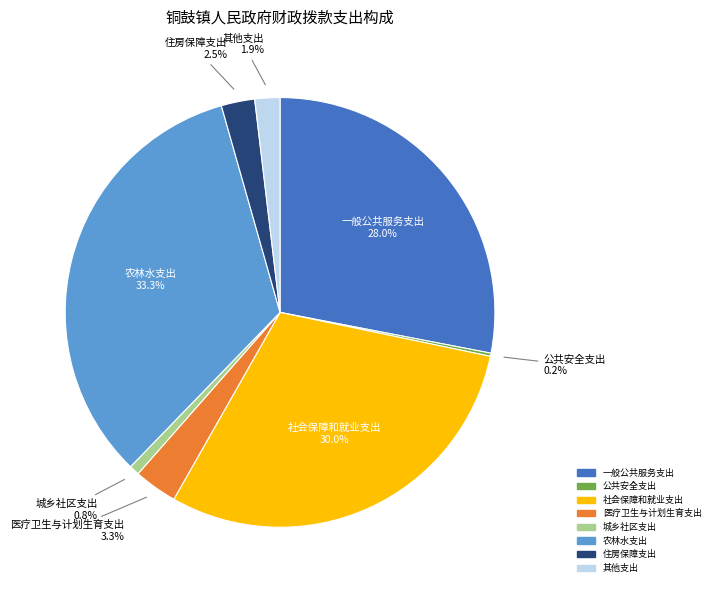

Which has a higher value, 其他支出 or 农林水支出?

农林水支出